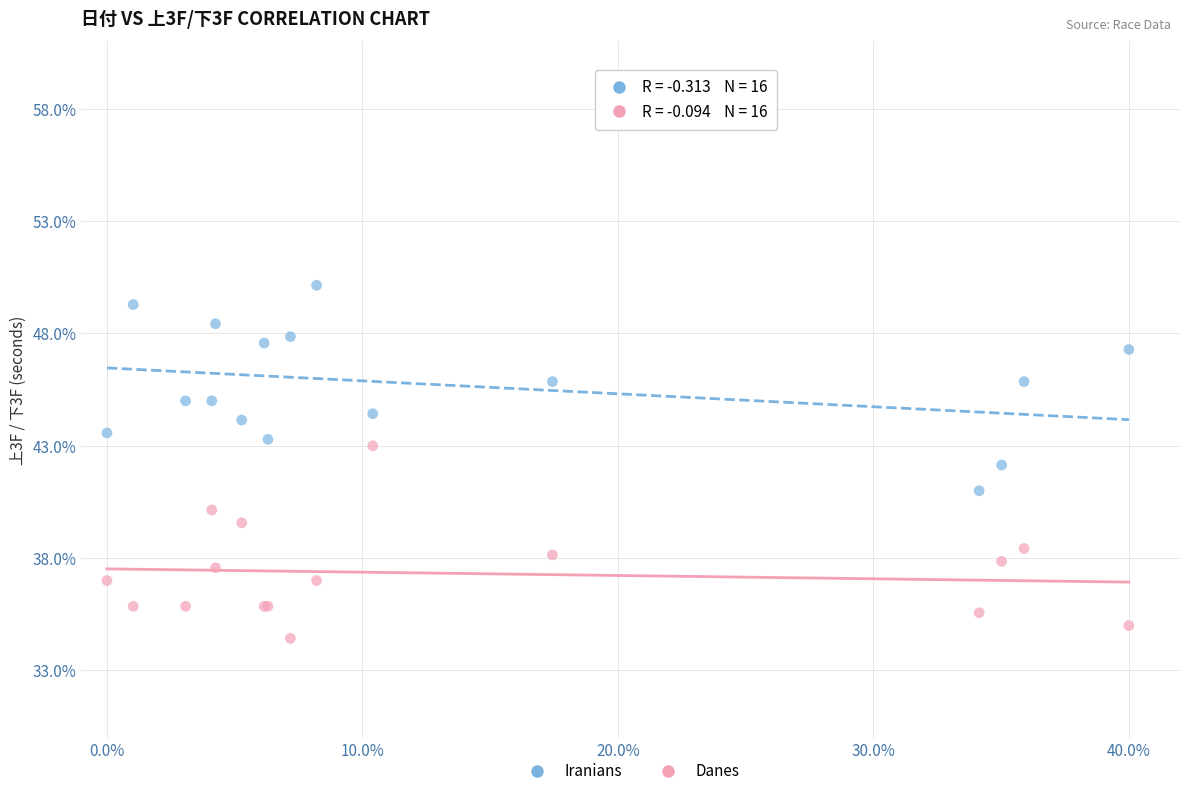

Which series contains the highest Y value?

Iranians